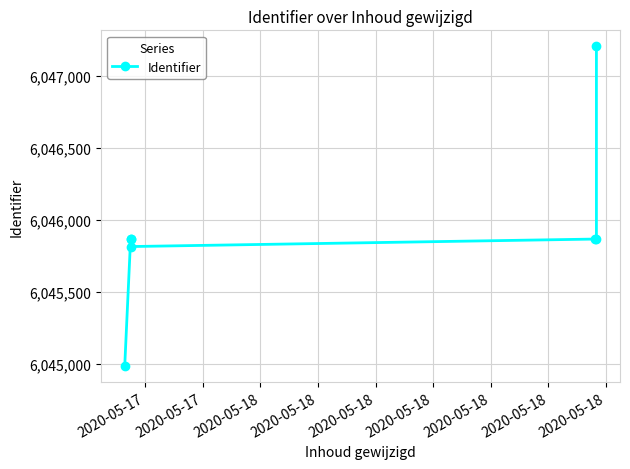

The value at 2020-05-18 is 6045864. True or false?

True